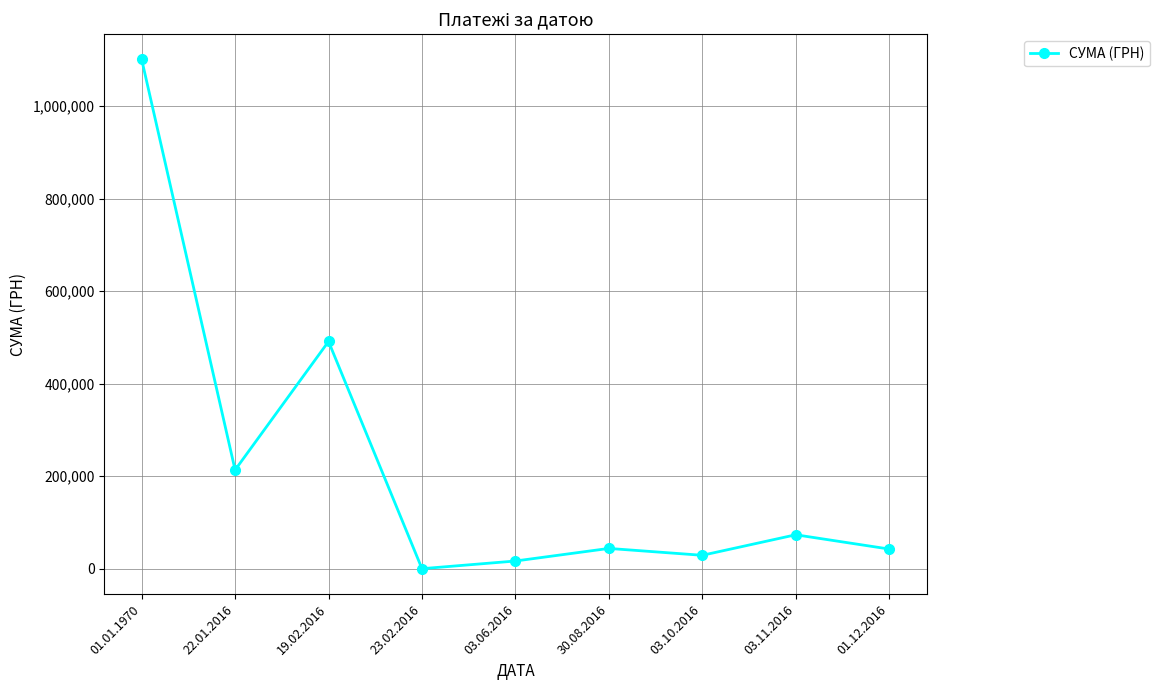

What is the sum of all values?

2011641.2